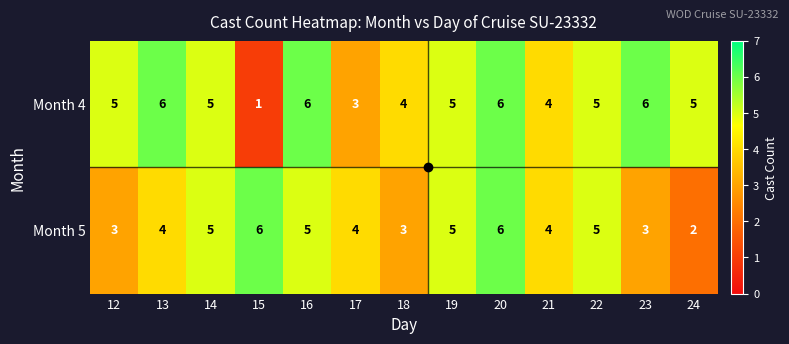

What is the difference between the second highest and second lowest values in the Month 4 series?

3